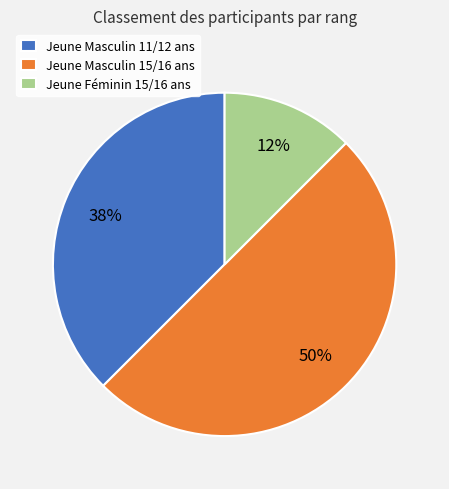

How many slices are in this pie chart?

3